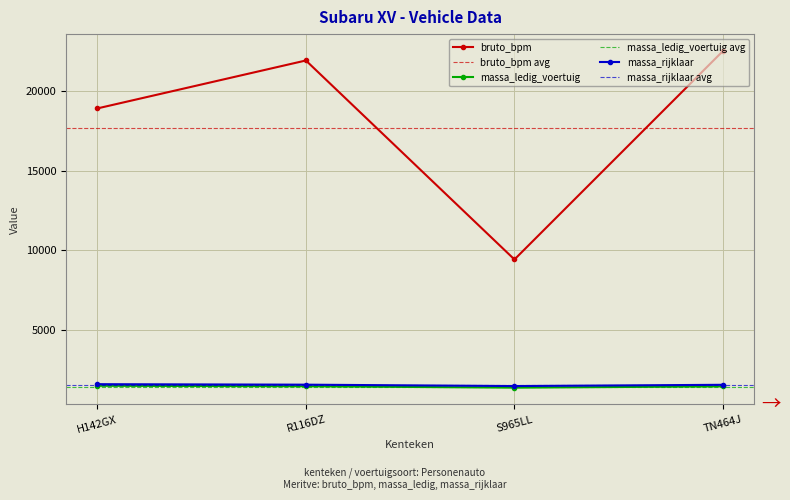

At which label does bruto_bpm reach its peak?

TN464J